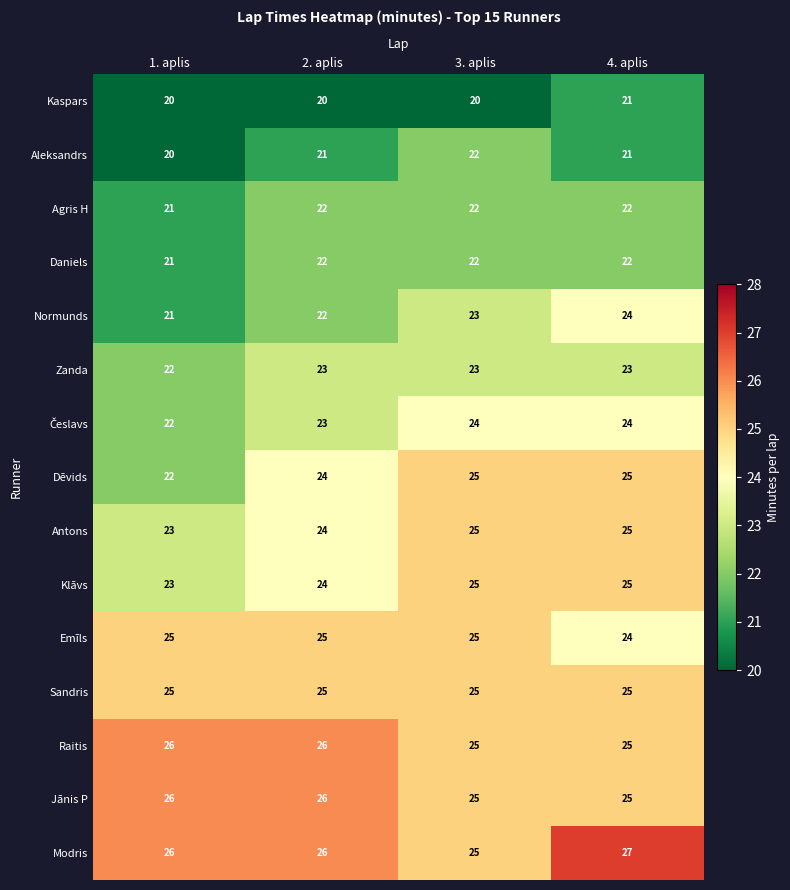

Which series has the largest total across all categories?

Modris